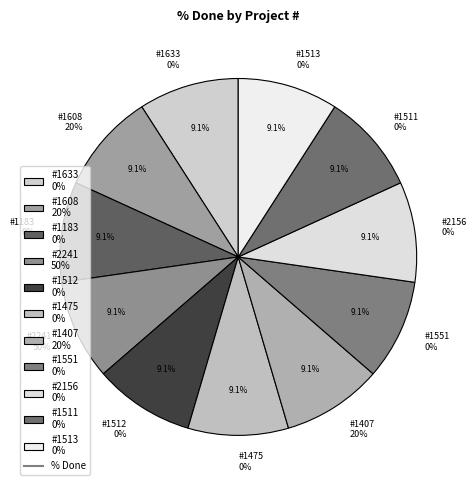

Which has a higher value, 2241 or 1633?

2241